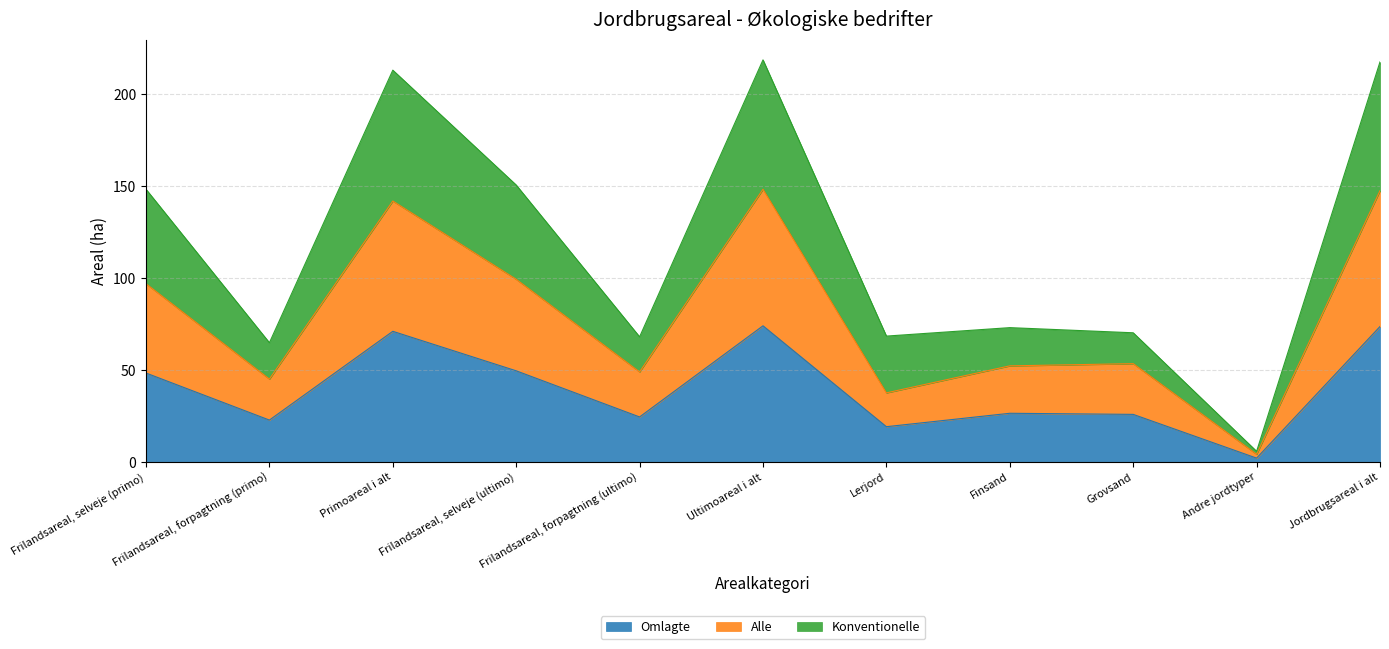

List the labels in order of Omlagte value, largest first.

Ultimoareal i alt, Jordbrugsareal i alt, Primoareal i alt, Frilandsareal, selveje (ultimo), Frilandsareal, selveje (primo), Finsand, Grovsand, Frilandsareal, forpagtning (ultimo), Frilandsareal, forpagtning (primo), Lerjord, Andre jordtyper